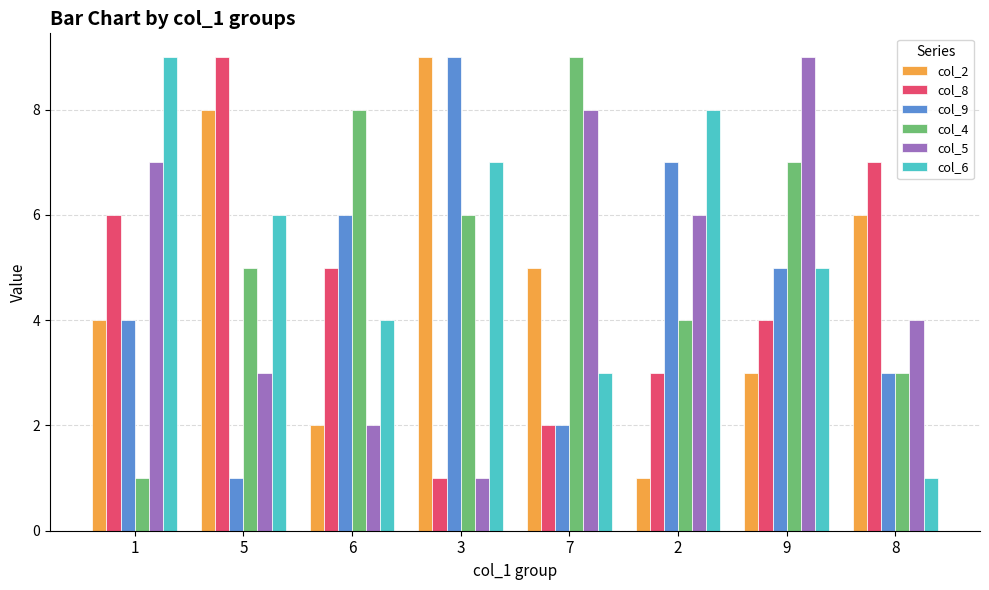

What is the value of the col_6 bar at the 3rd from the left?

4